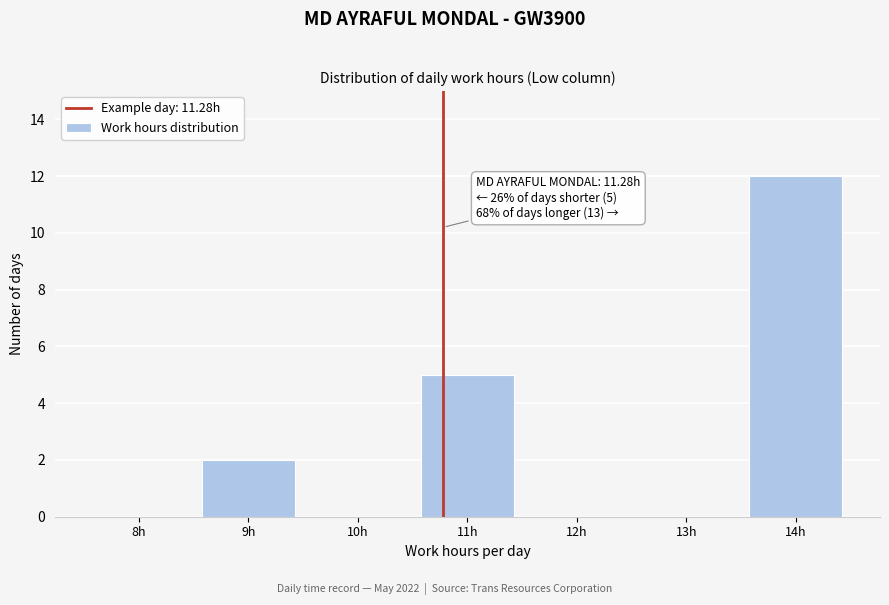

Is it true that the value at 9h is 2?

True